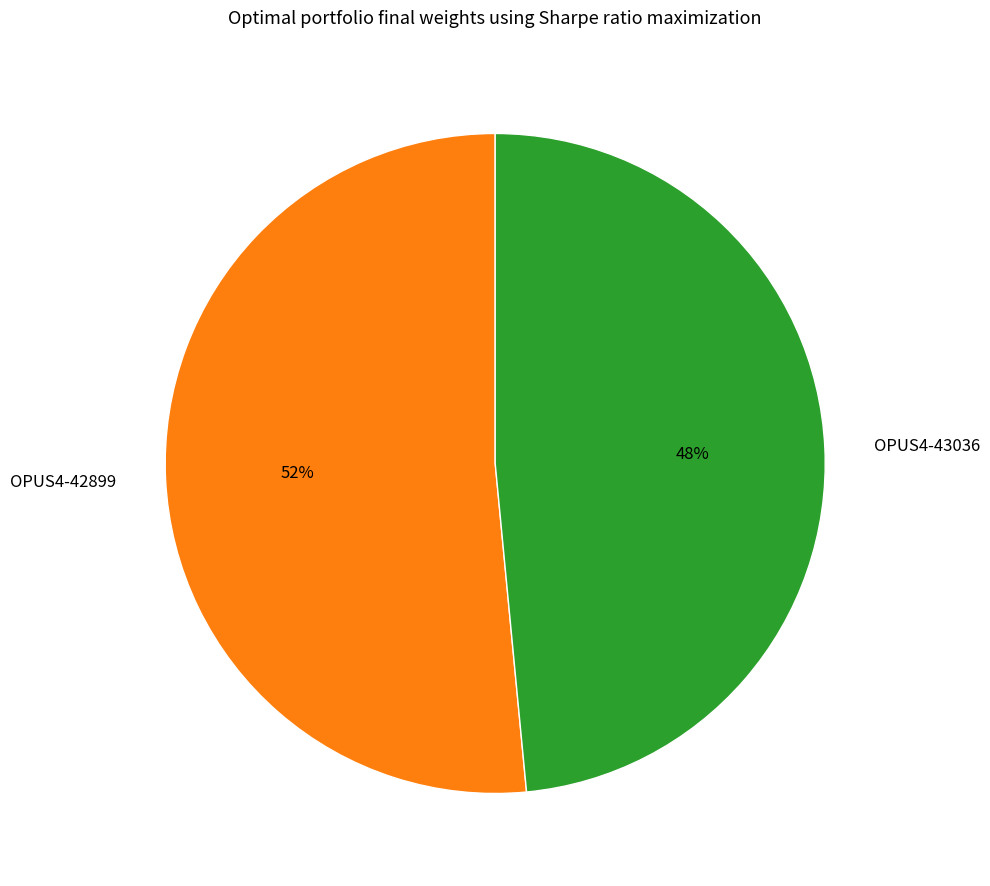

To the nearest percent, what is the average slice percentage?

50%